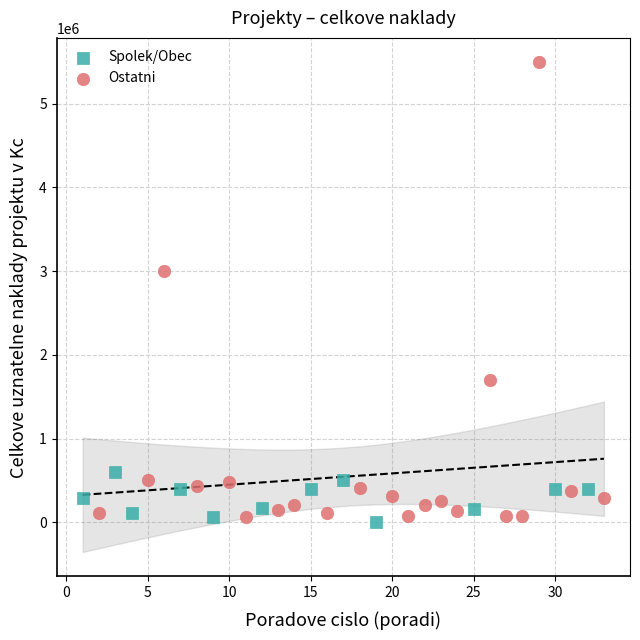

Which series has the widest spread of Y values?

Ostatni